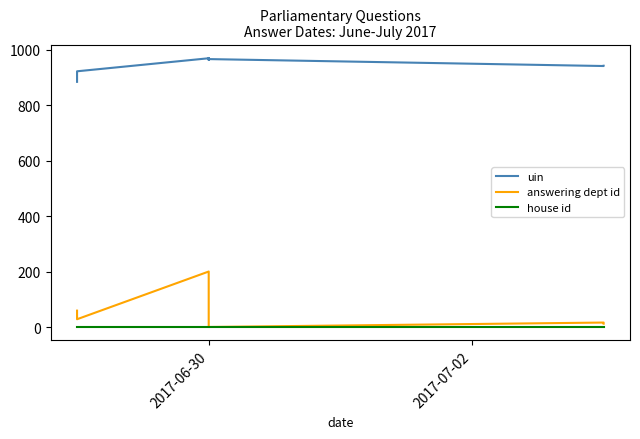

Which series has the largest range (max minus min)?

answering dept id